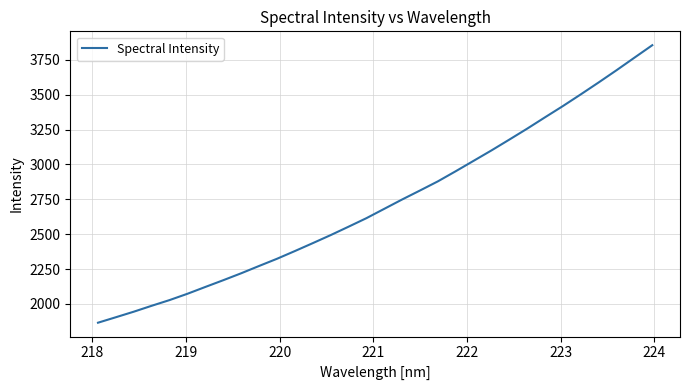

What is the maximum value shown in the chart?

3855.4